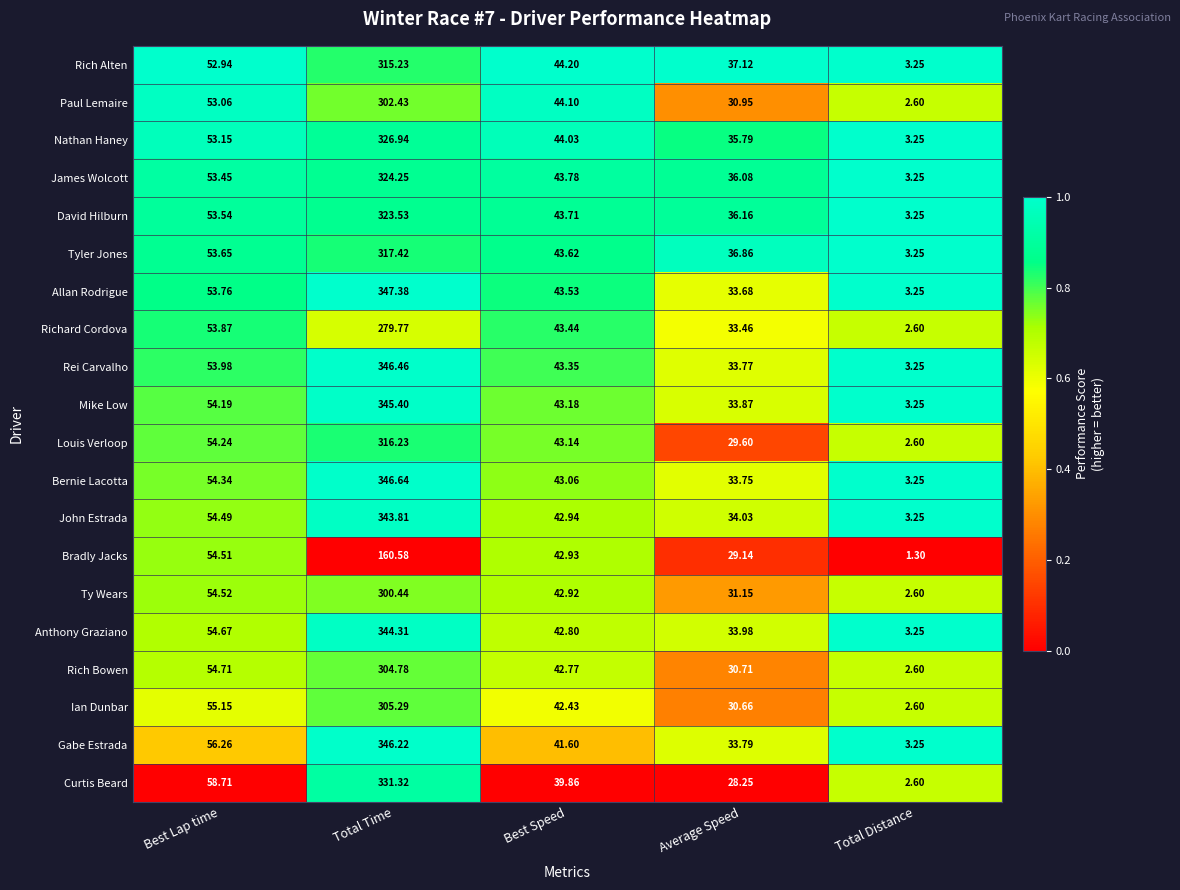

Which category has the highest value across all series?

Total Time